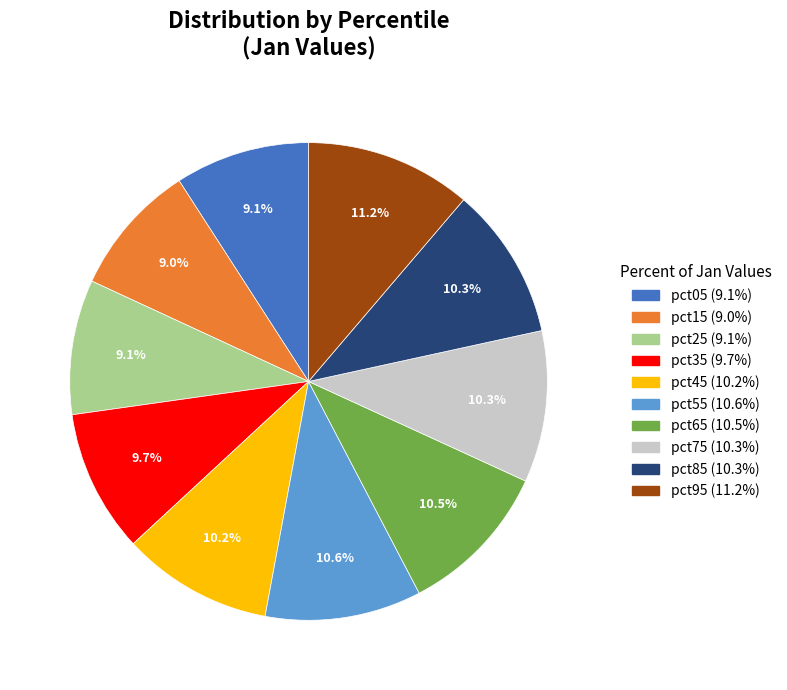

To the nearest percent, what is the difference between the largest and smallest slice percentages?

2%